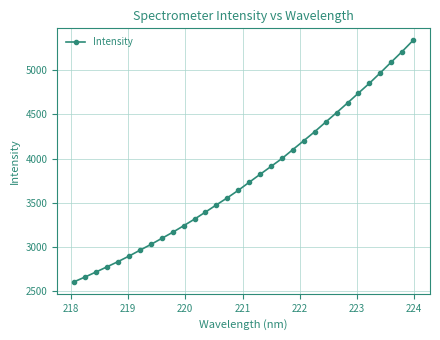

What is the difference between the maximum and minimum values?

2722.8